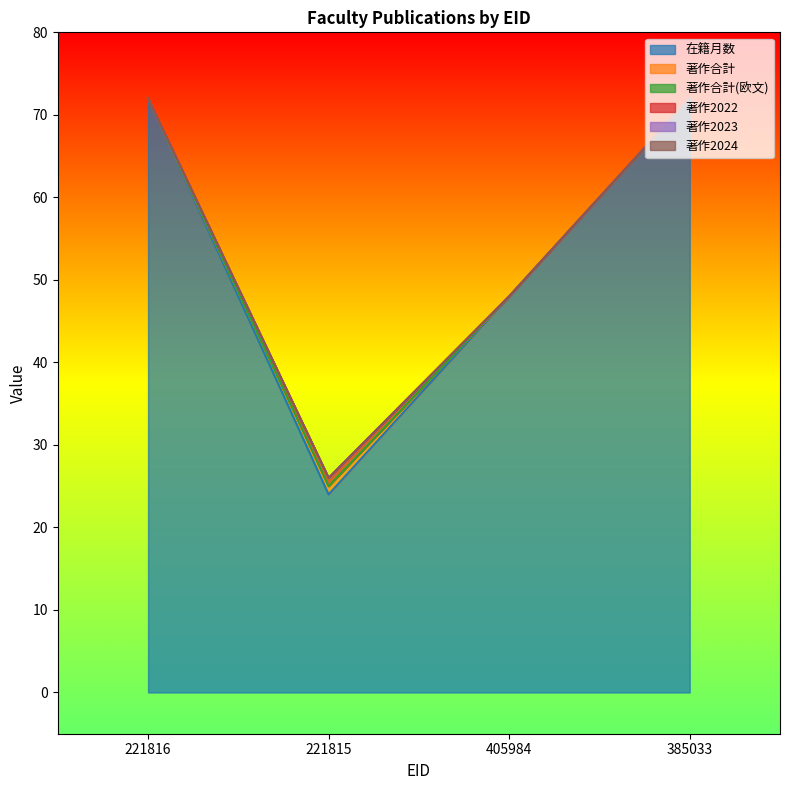

Between 221815 and 405984, which is larger?

405984